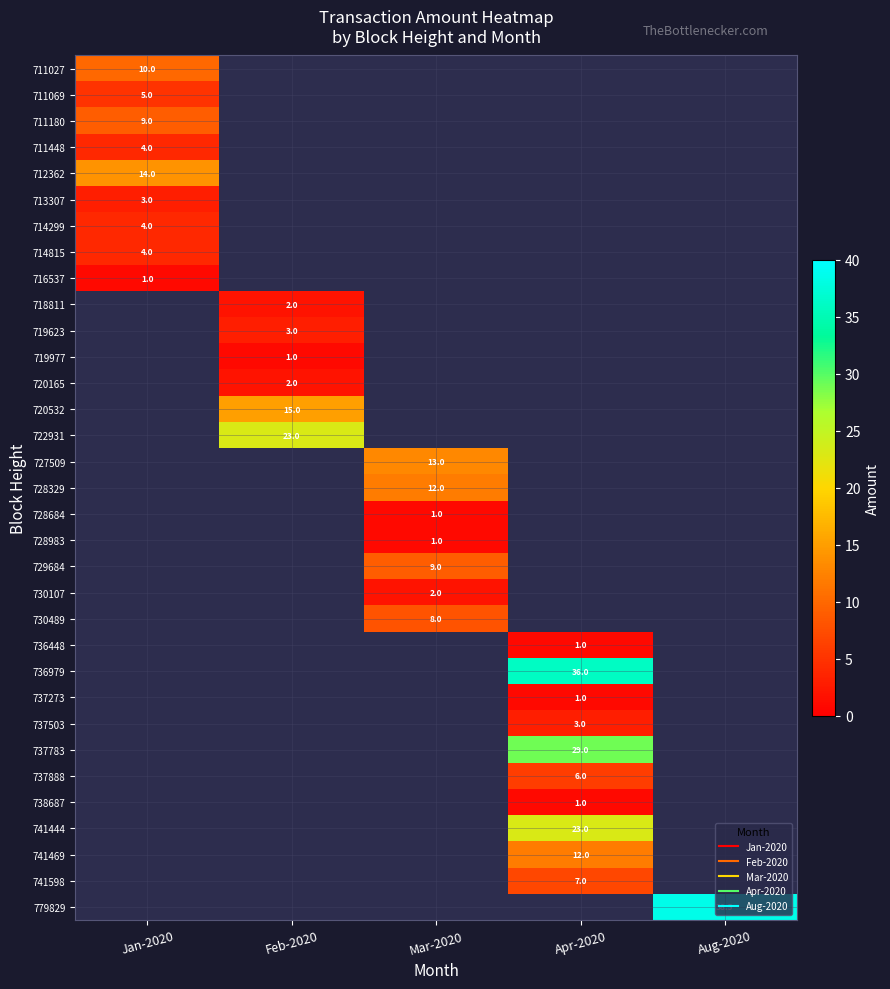

The value of 730489 at Mar-2020 is 12.0. True or false?

False